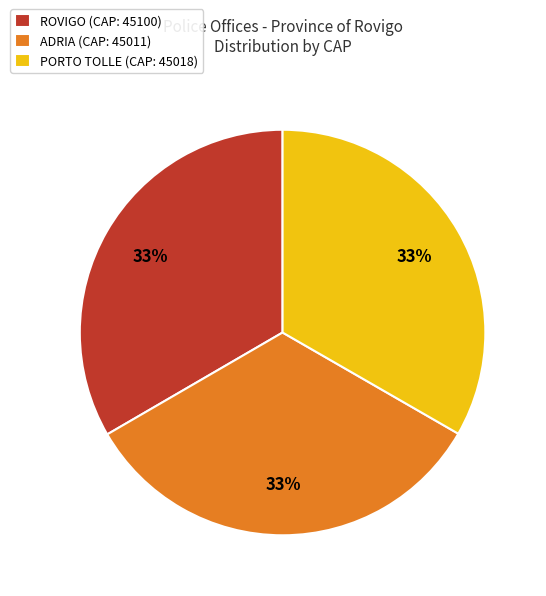

Count the number of slices in the pie.

3